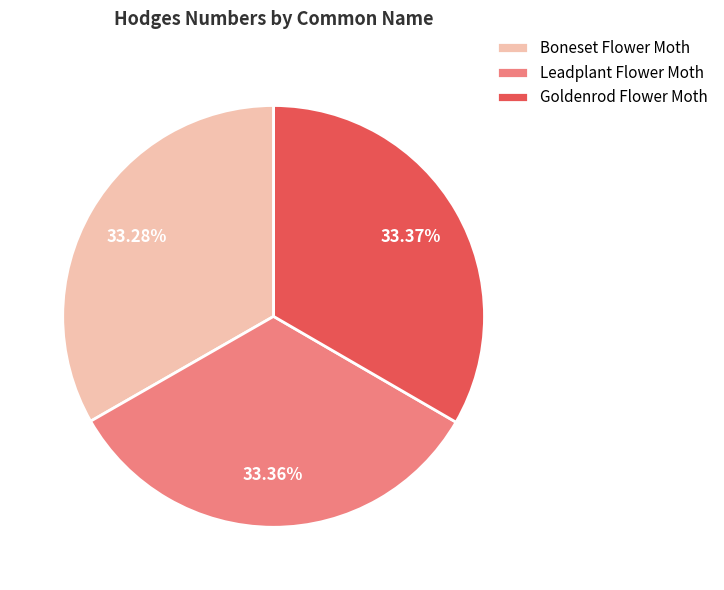

Count the number of slices in the pie.

3